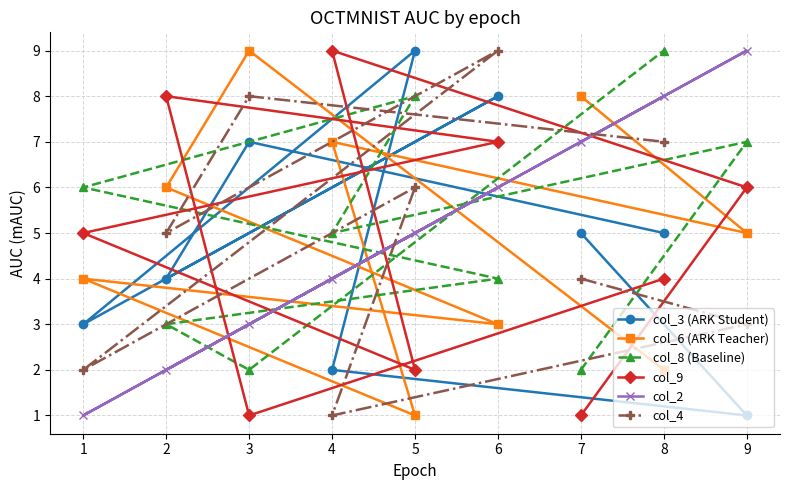

How many times do col_8 (Baseline) and col_9 cross each other?

4